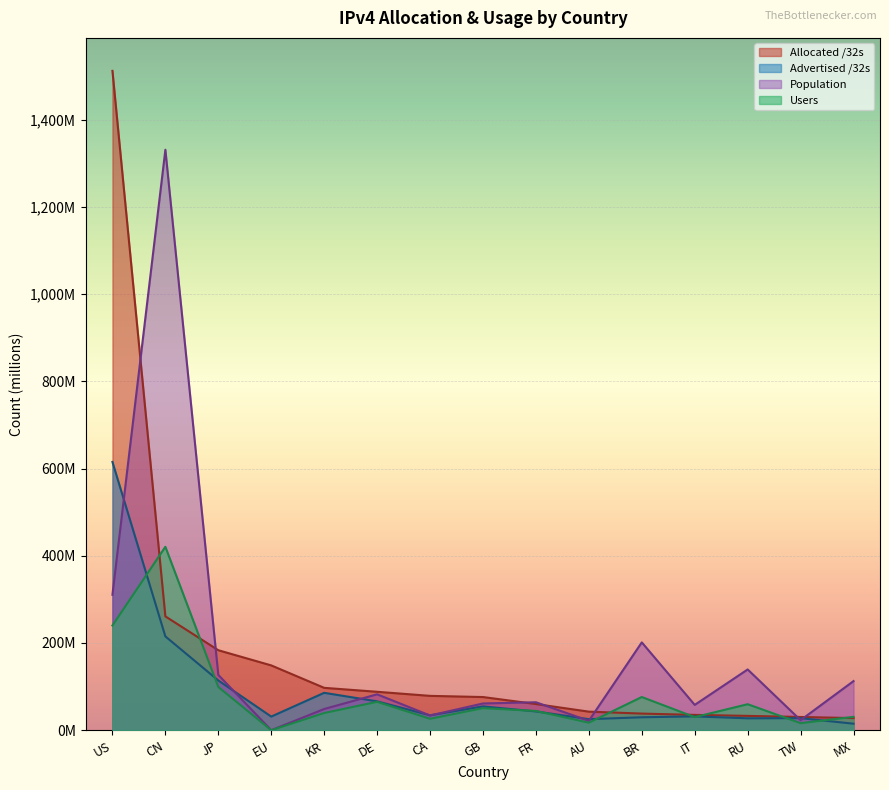

What are all the series names shown in the legend?

Allocated /32s, Advertised /32s, Population, Users